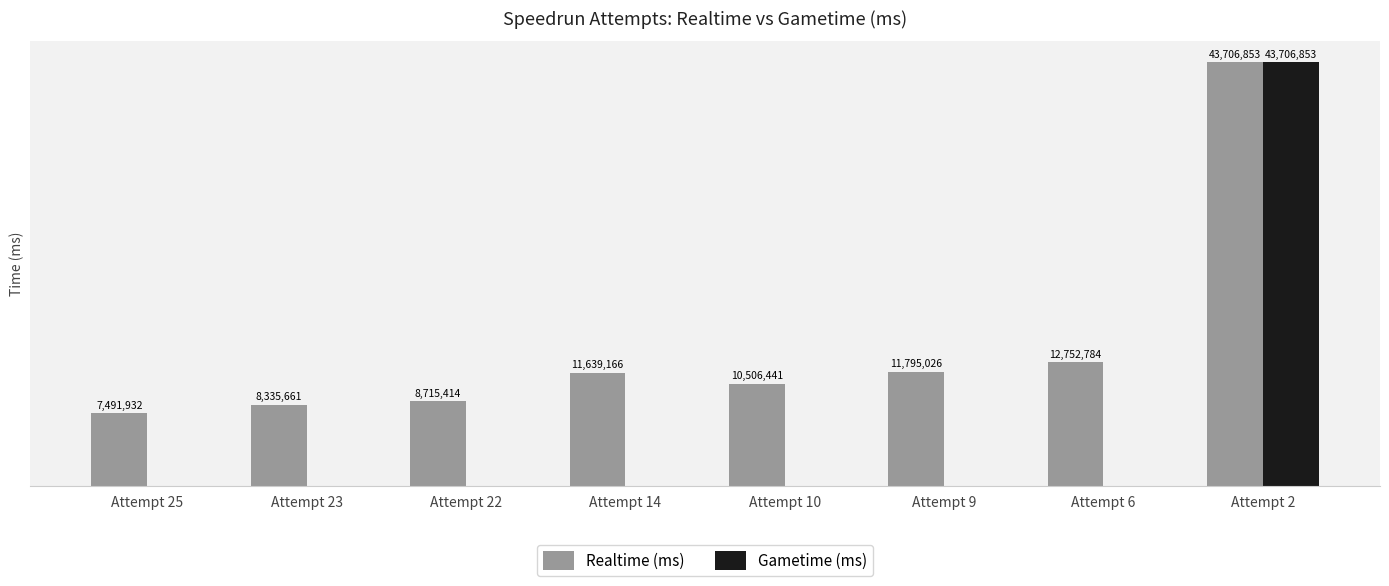

Between Attempt 23 and Attempt 2, which series saw the biggest shift?

Gametime (ms)